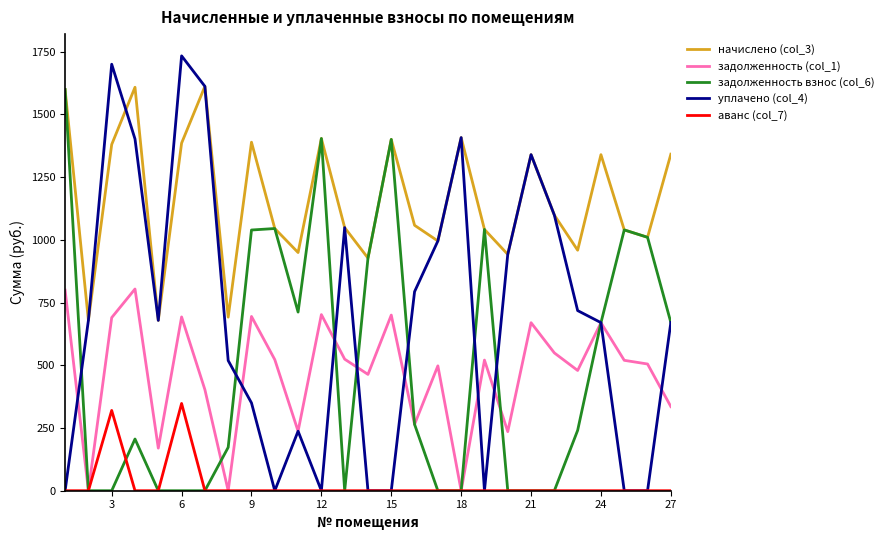

True or false: задолженность взнос (col_6) has more than 2 points higher than both neighbors.

True